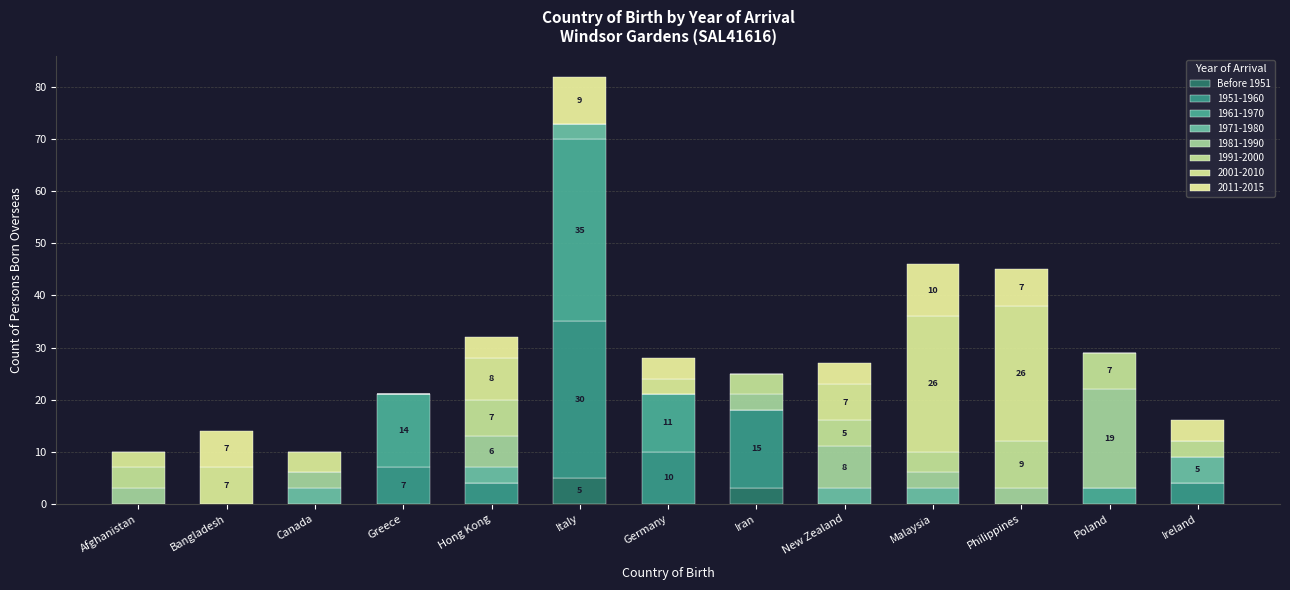

How many distinct data groups are displayed?

8